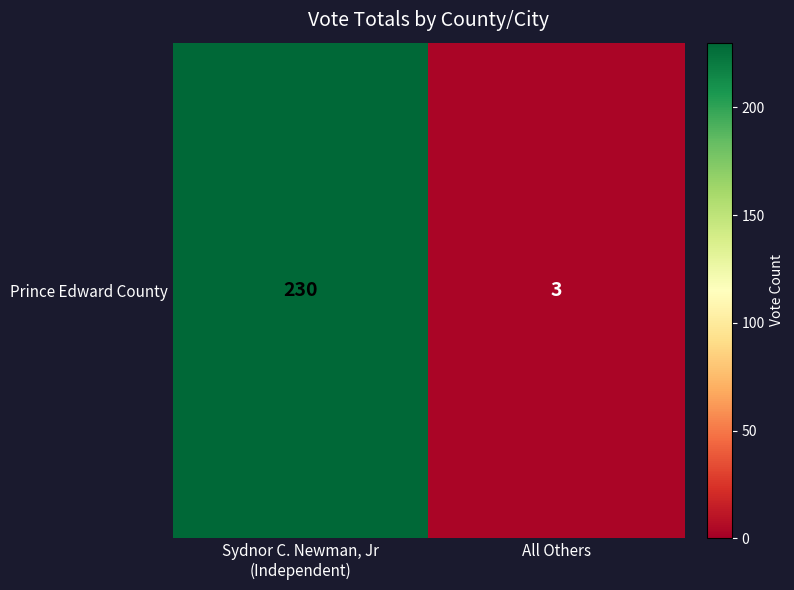

What is the change in value from Sydnor C. Newman, Jr
(Independent) to All Others?

-227